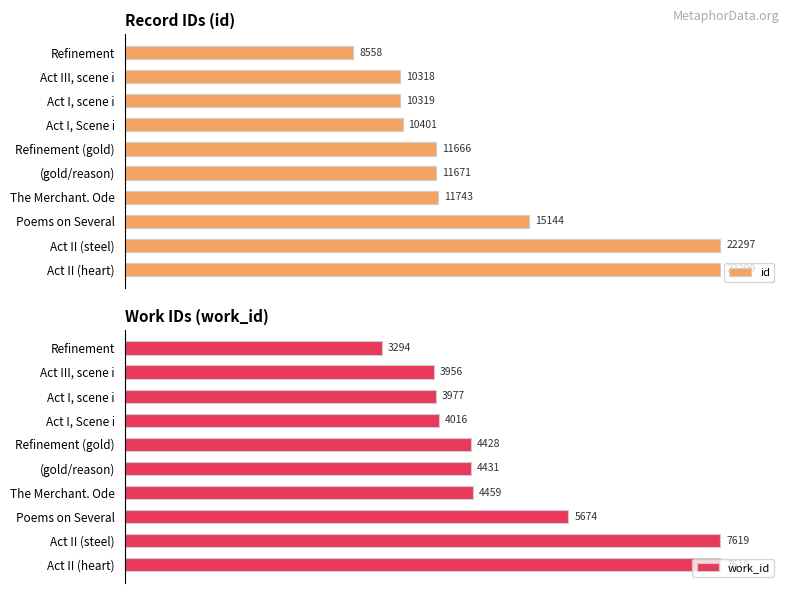

Which series has the largest total across all categories?

work_id